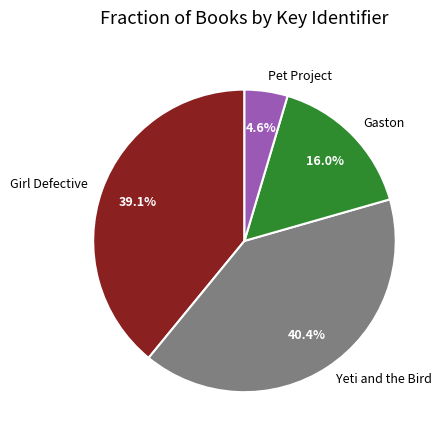

To the nearest percent, what is the difference between the Pet Project and Girl Defective slice percentages?

34%